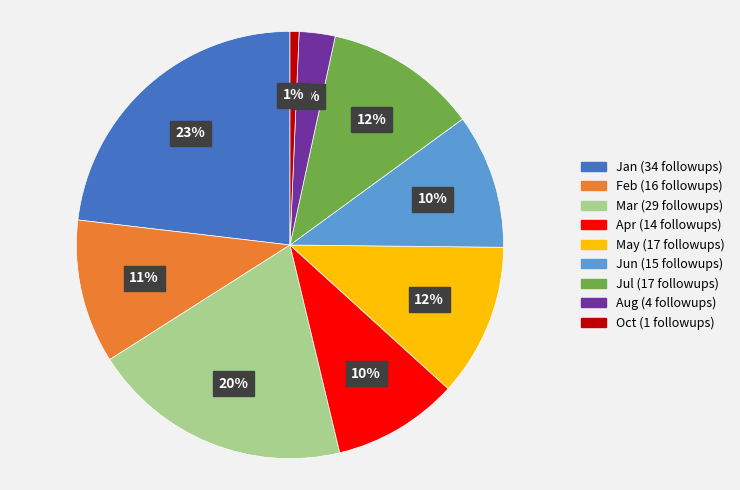

To the nearest percent, what is the average slice percentage?

11%